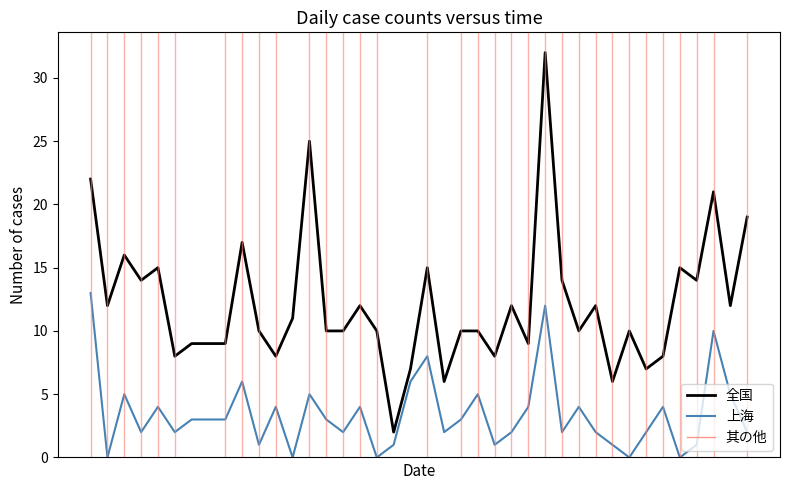

What is the maximum value for 全国?

32